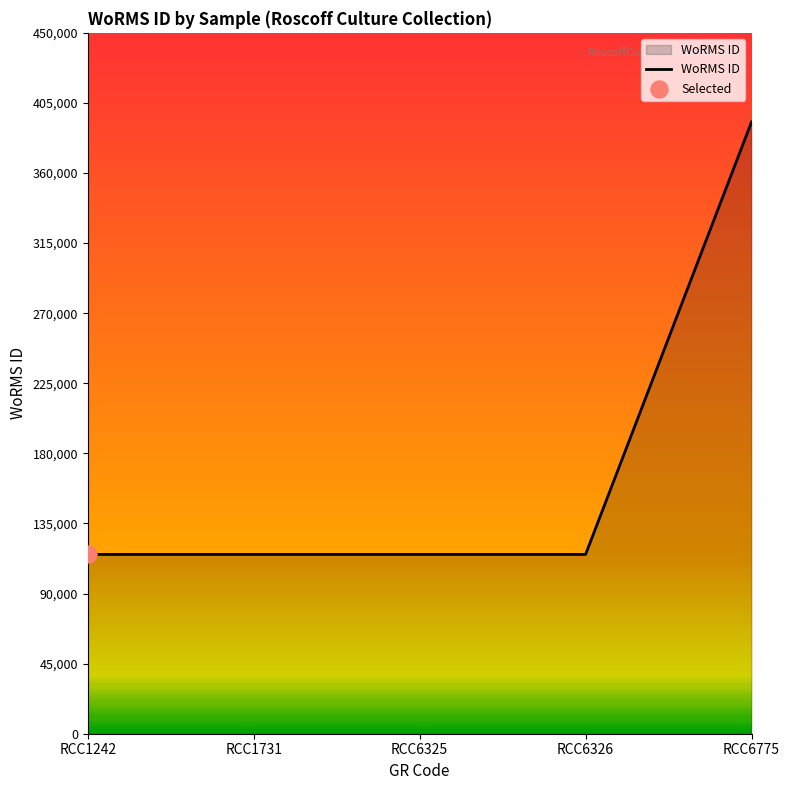

What is the change in value from RCC6326 to RCC6775?

+277646